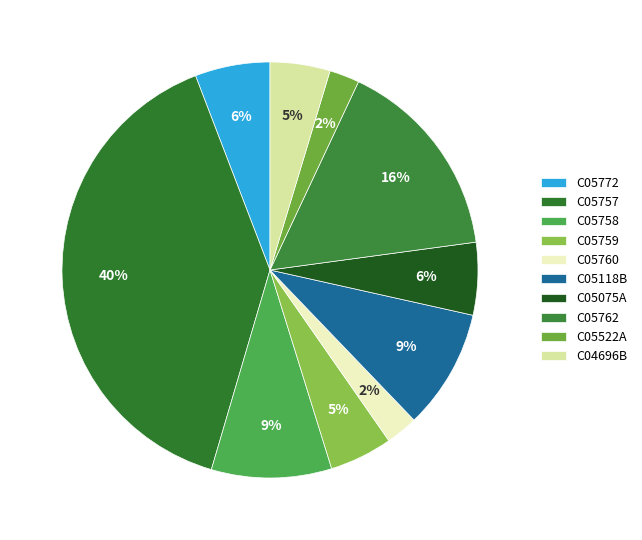

Rank the categories by value from highest to lowest.

C05757, C05762, C05758, C05118B, C05772, C05075A, C05759, C04696B, C05760, C05522A